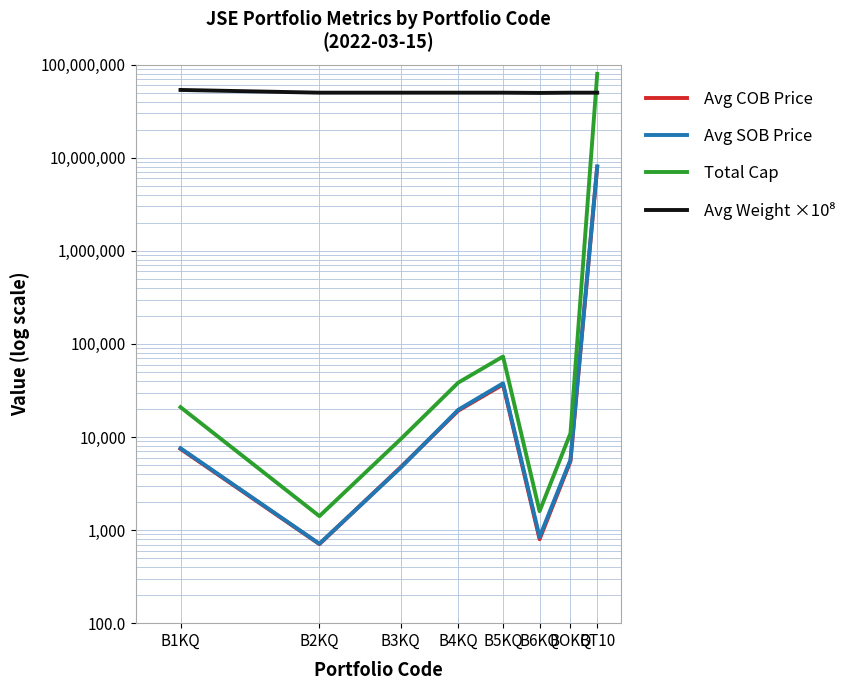

Reading left to right, transcribe all the data shown in this chart.

Avg COB Price: 7449.7	706.4	4739.9	19208.2	36595.0	797.6	5484.8	7960376.9
Avg SOB Price: 7576.3	712.5	4680.0	19630.0	37732.0	843.5	5695.0	8089543.0
Total Cap: 20913.0	1411.8	9479.7	38416.3	73190.0	1595.2	10969.5	79595623.0
Avg Weight ×10⁸: 53500000.0	50000000.0	50000000.0	50000000.0	50000000.0	49700000.0	50000000.0	50000000.0